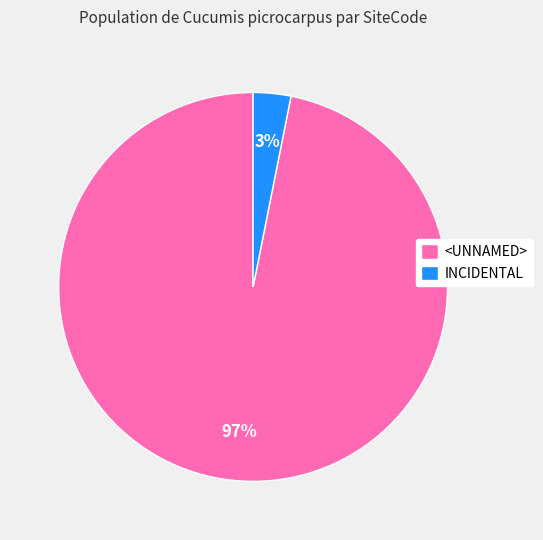

How many slices are in this pie chart?

2